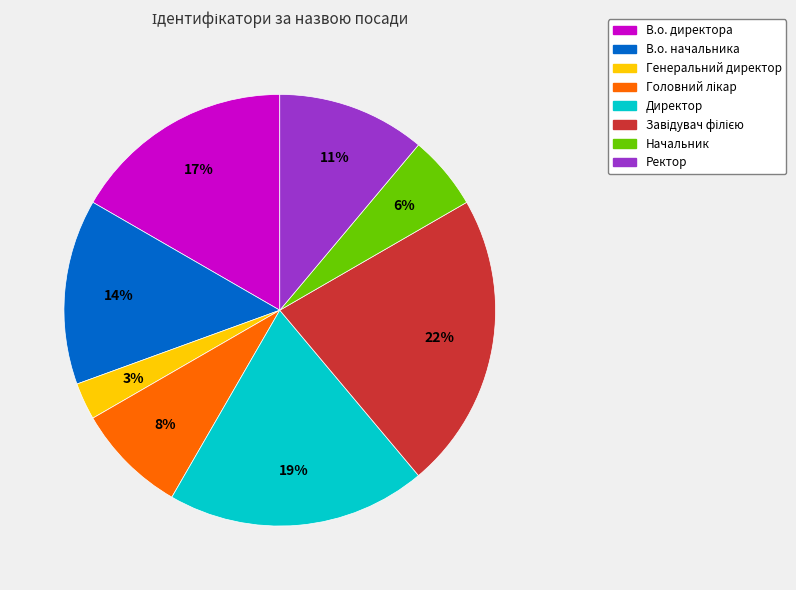

Does any single category account for the majority?

No